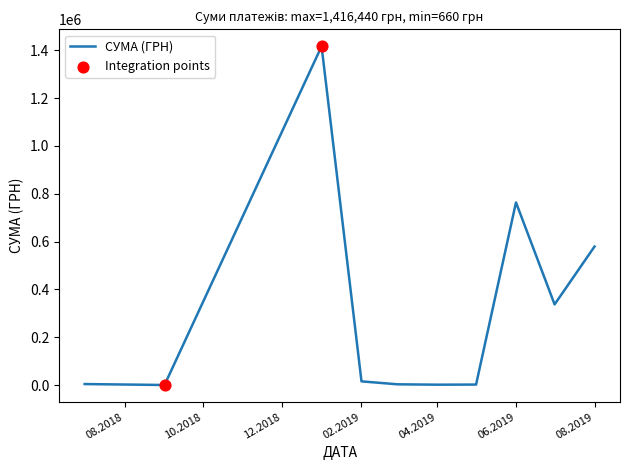

What is the greatest value displayed?

1416439.6